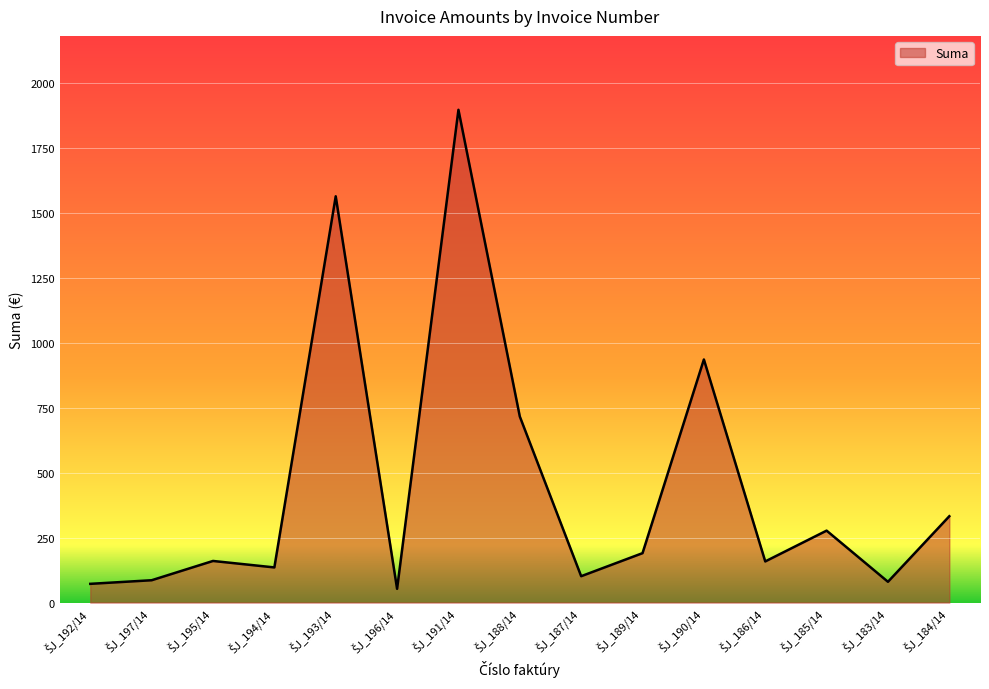

What is the smallest value displayed?

52.8